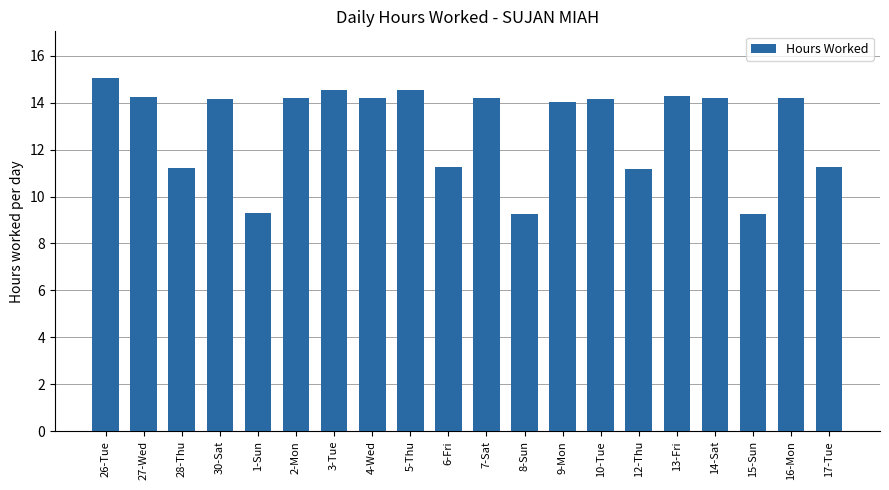

Between 12-Thu and 15-Sun, which is larger?

12-Thu